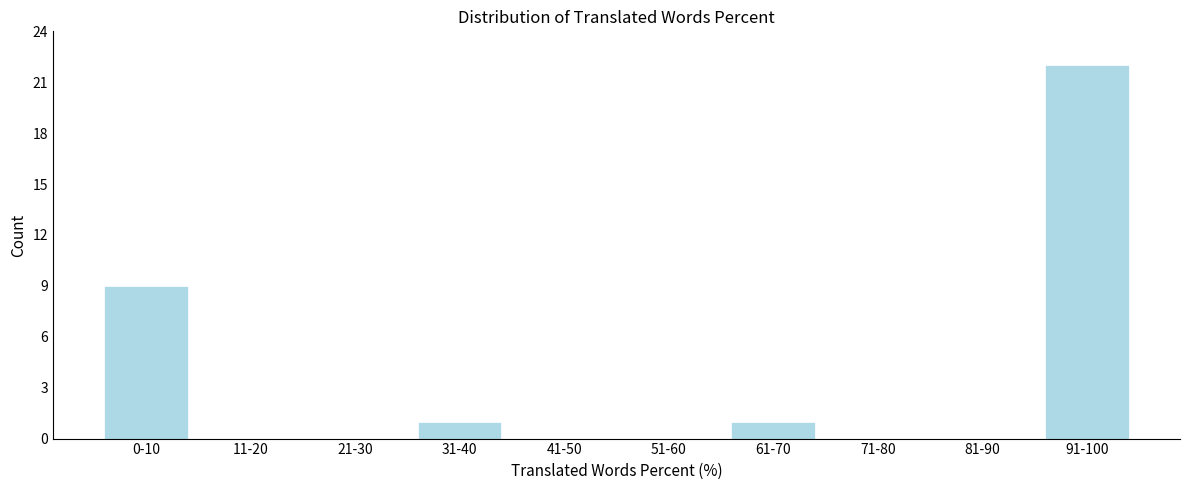

Reading left to right, what are all the values shown in this chart?

0-10=9	11-20=0	21-30=0	31-40=1	41-50=0	51-60=0	61-70=1	71-80=0	81-90=0	91-100=22